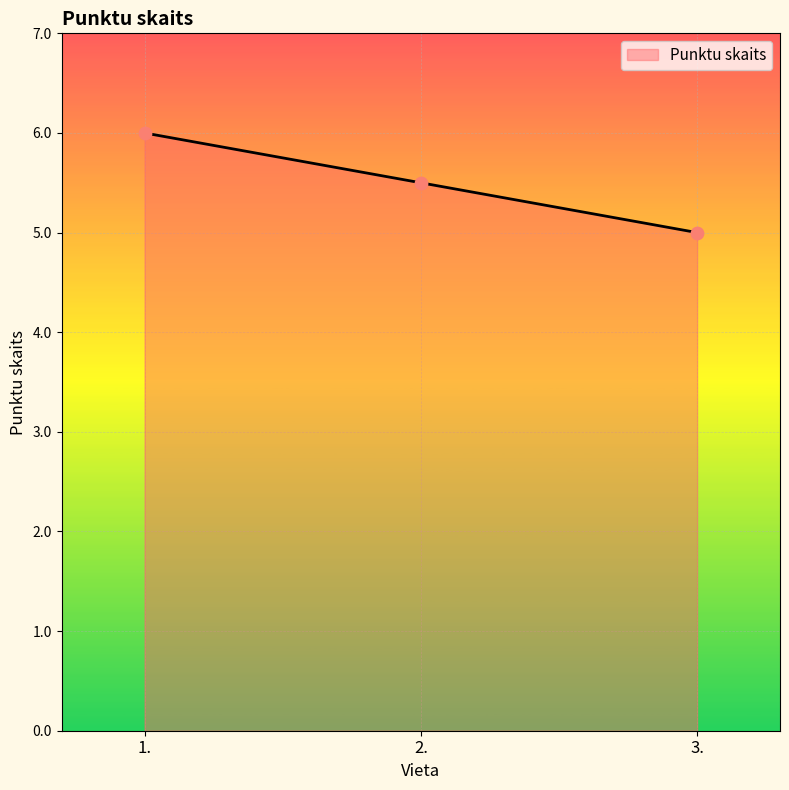

Approximately how many times larger is the value at 2. compared to 1.?

0.9